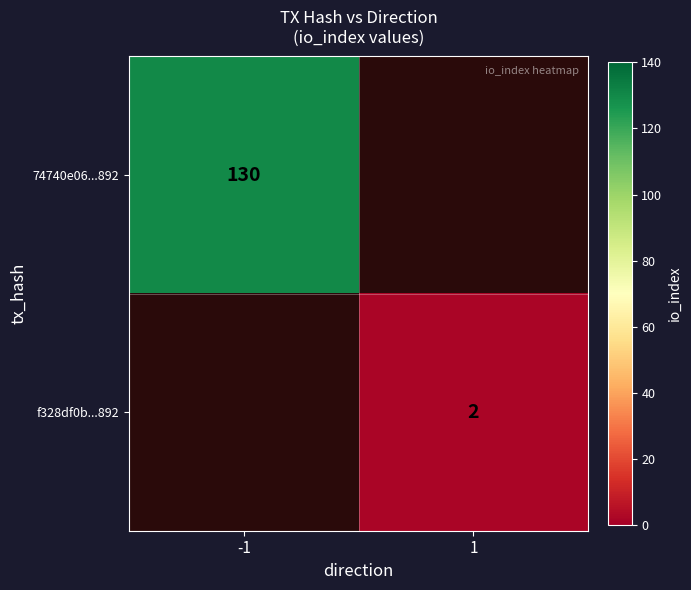

The value of 74740e06...892 at -1 is 83. True or false?

False